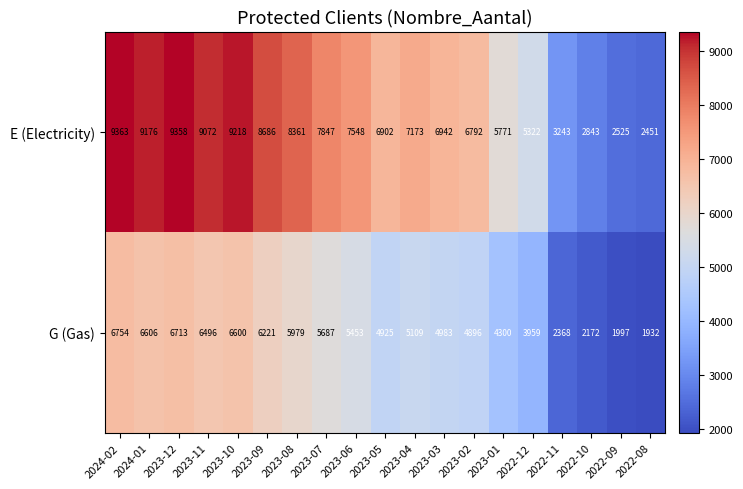

Which series changed the most between 2024-01 and 2022-12?

E (Electricity)